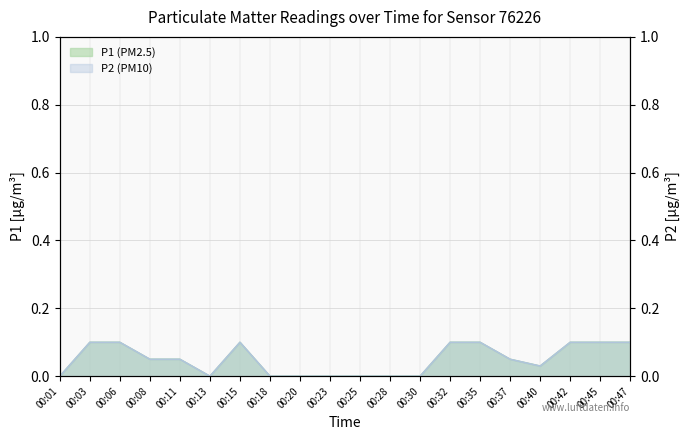

Reading right to left, list all the values displayed in this chart.

P1: 0.1	0.1	0.1	0.0	0.1	0.1	0.1	0.0	0.0	0.0	0.0	0.0	0.0	0.1	0.0	0.1	0.1	0.1	0.1	0.0
P2: 0.1	0.1	0.1	0.0	0.1	0.1	0.1	0.0	0.0	0.0	0.0	0.0	0.0	0.1	0.0	0.1	0.1	0.1	0.1	0.0